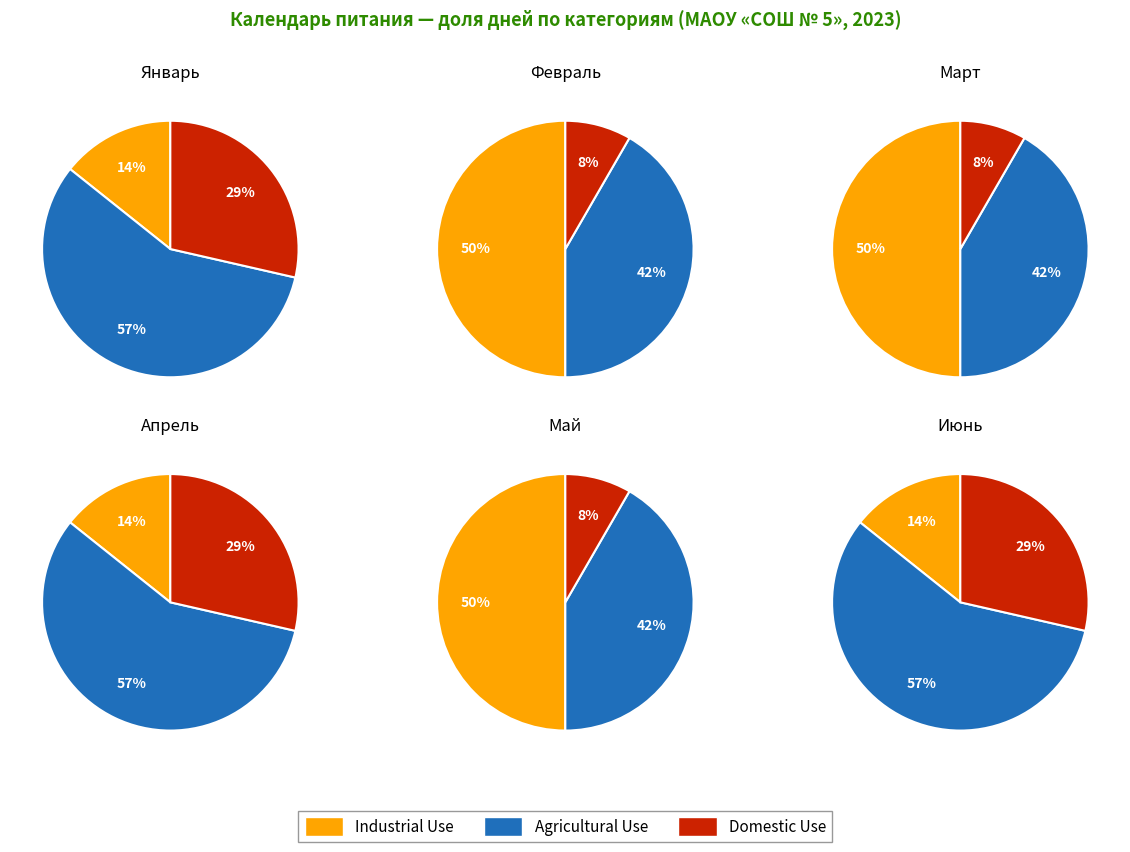

What is the spread (max minus min) of values at 0?

3